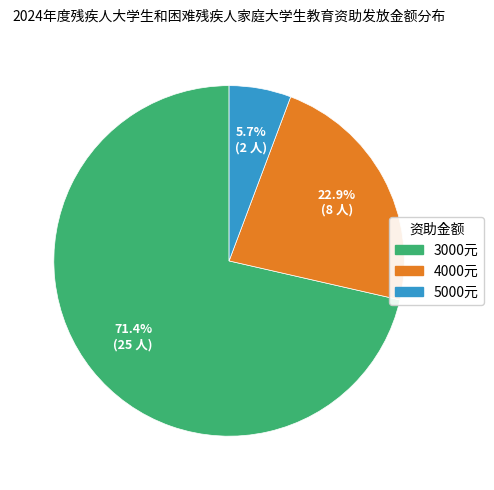

Approximately how many times larger is the value at 4000元 compared to 3000元?

0.3